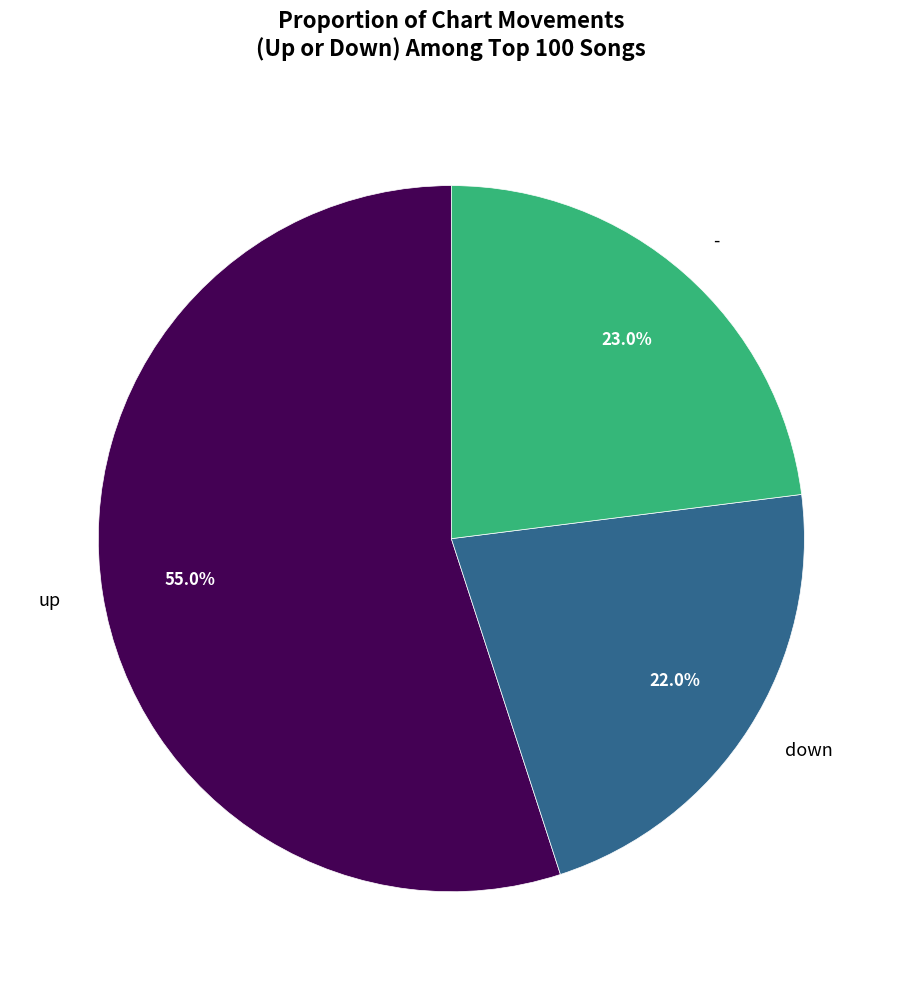

Is it true that up is 55% of the pie?

True